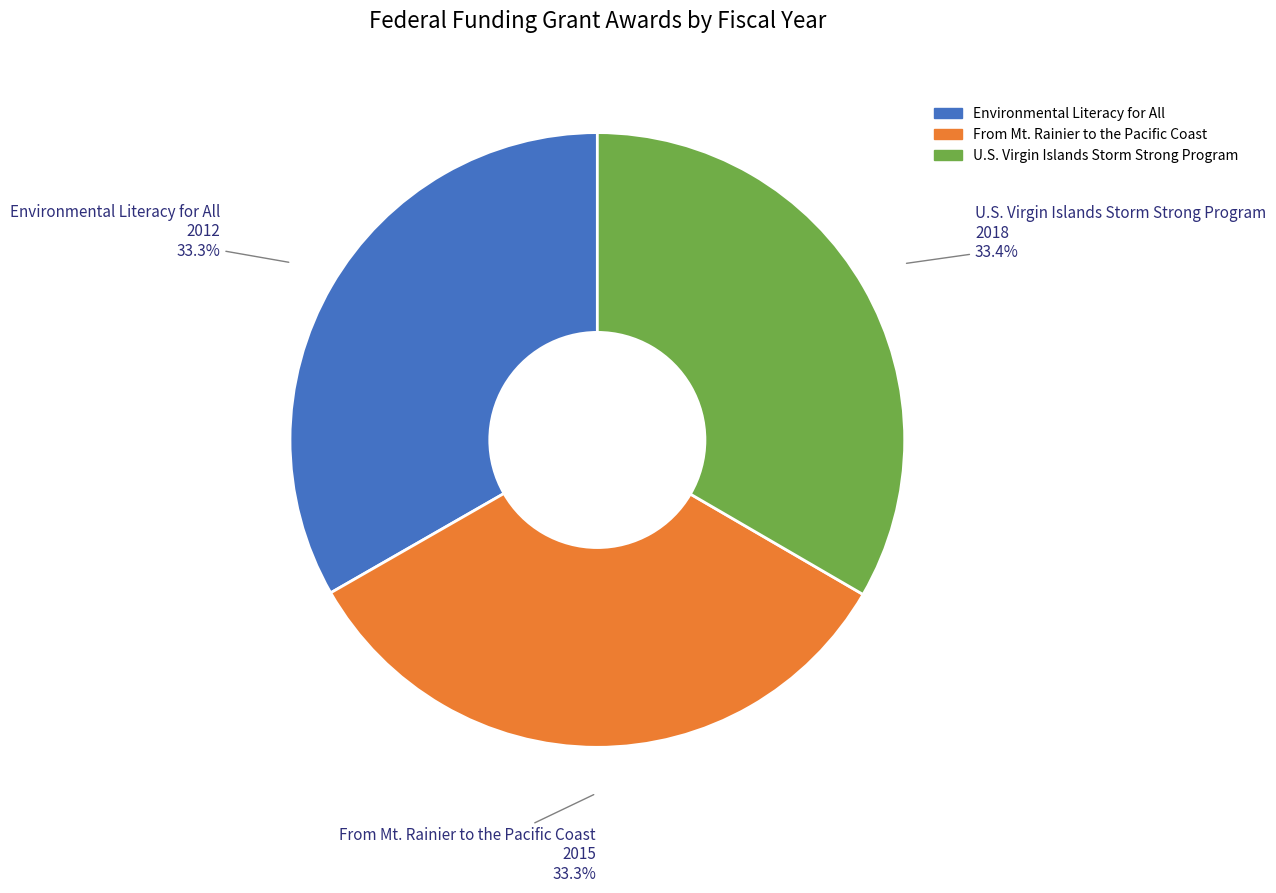

To the nearest percent, what is the average slice percentage?

33%